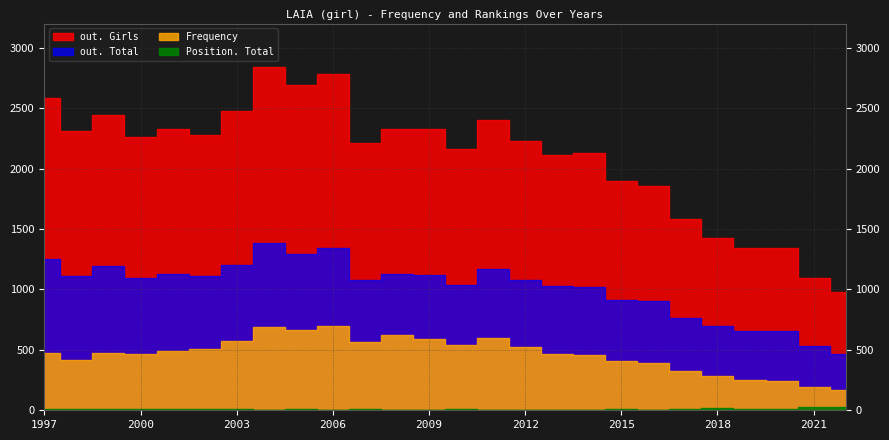

True or false: Frequency and out. Girls intersect in this chart.

False